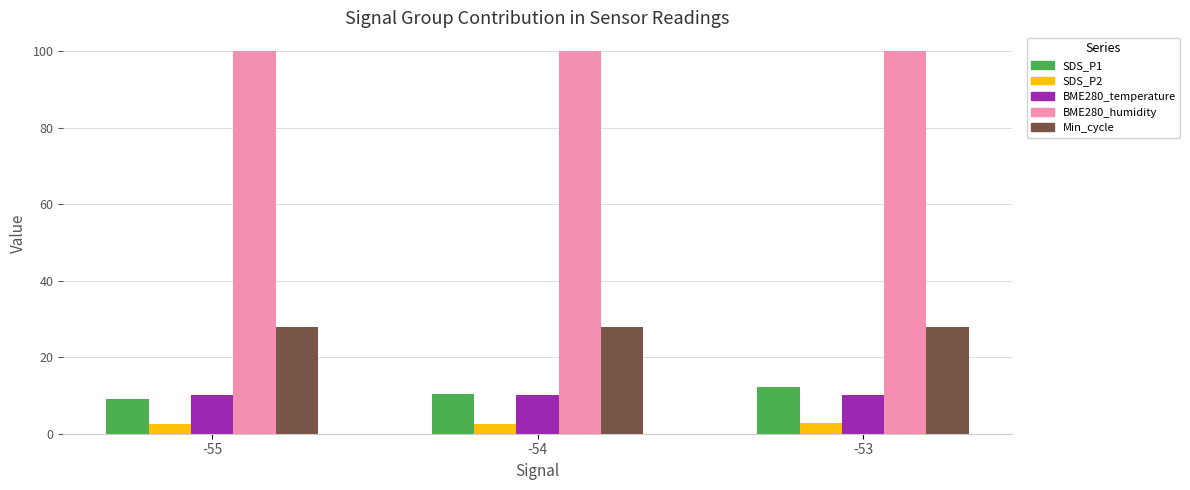

How many values in the SDS_P1 series are below 10?

1